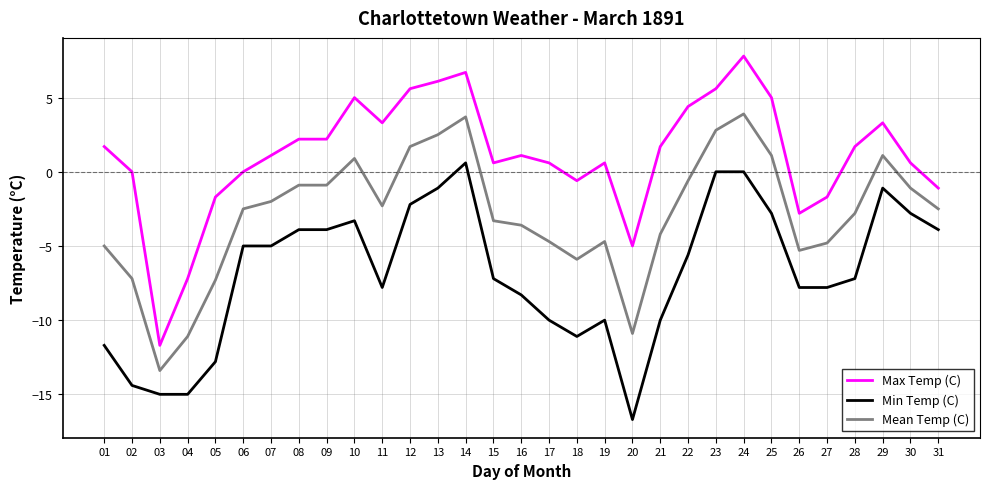

Which category has the highest value across all series?

24